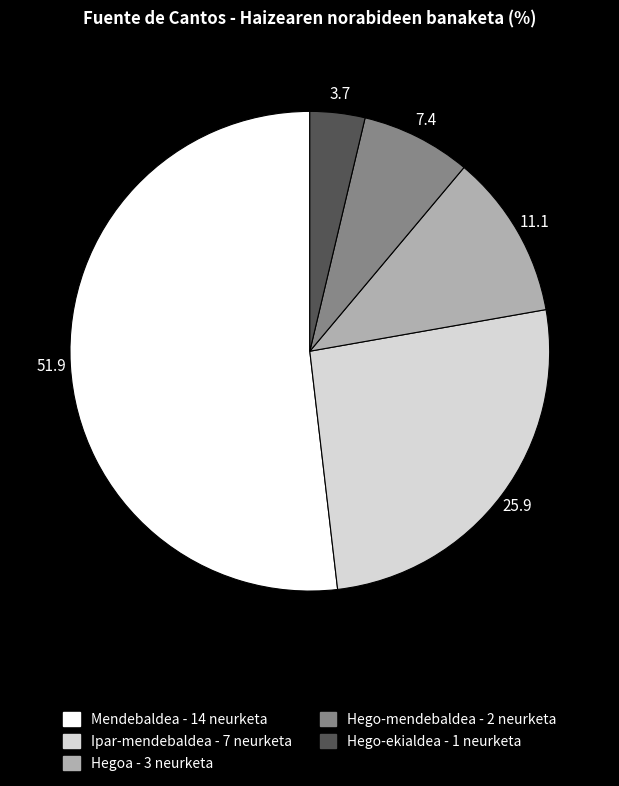

Is there any slice that represents more than half of the pie?

Yes